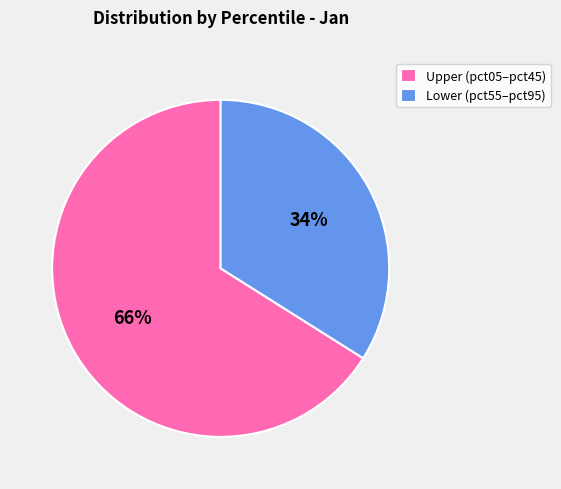

Combined, do Upper (pct05–pct45) and Lower (pct55–pct95) account for over 50%?

Yes